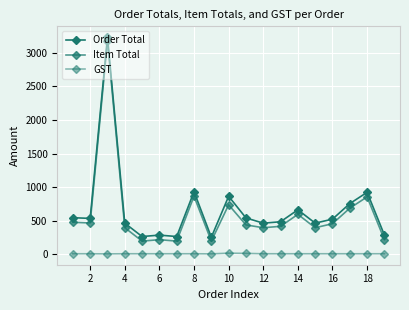

Does the chart have visible grid lines?

Yes